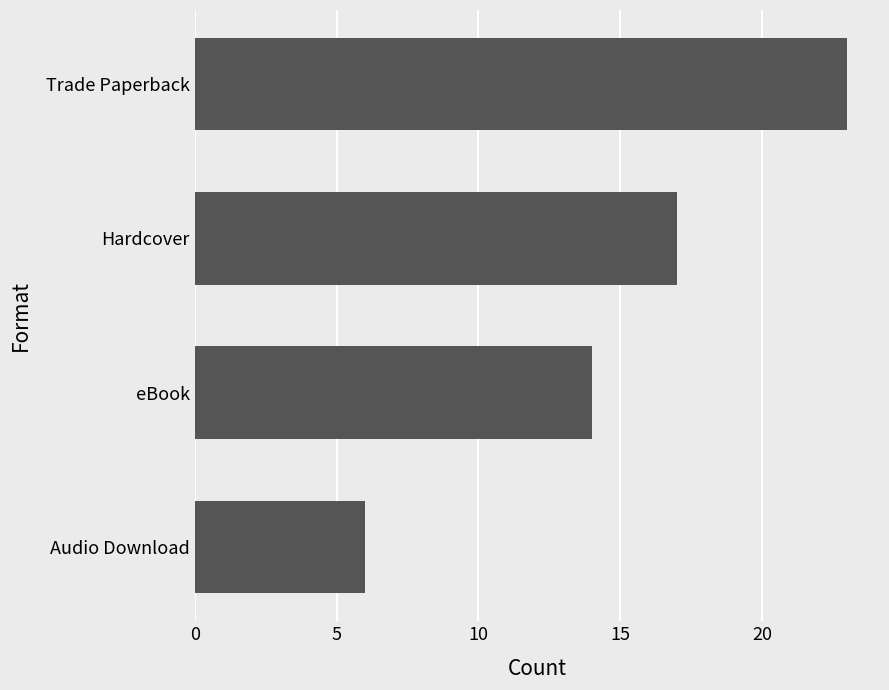

Count the values in the range 14 to 23.

3